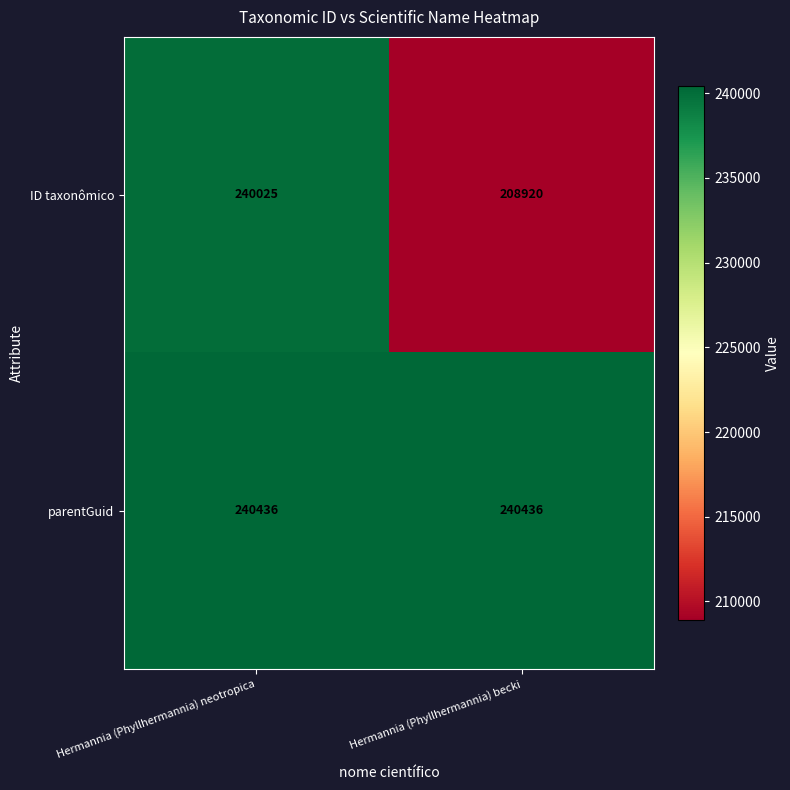

Reading right to left, what are all the values shown in this chart?

ID taxonômico: Hermannia (Phyllhermannia) becki=208920	Hermannia (Phyllhermannia) neotropica=240025
parentGuid: Hermannia (Phyllhermannia) becki=240436	Hermannia (Phyllhermannia) neotropica=240436